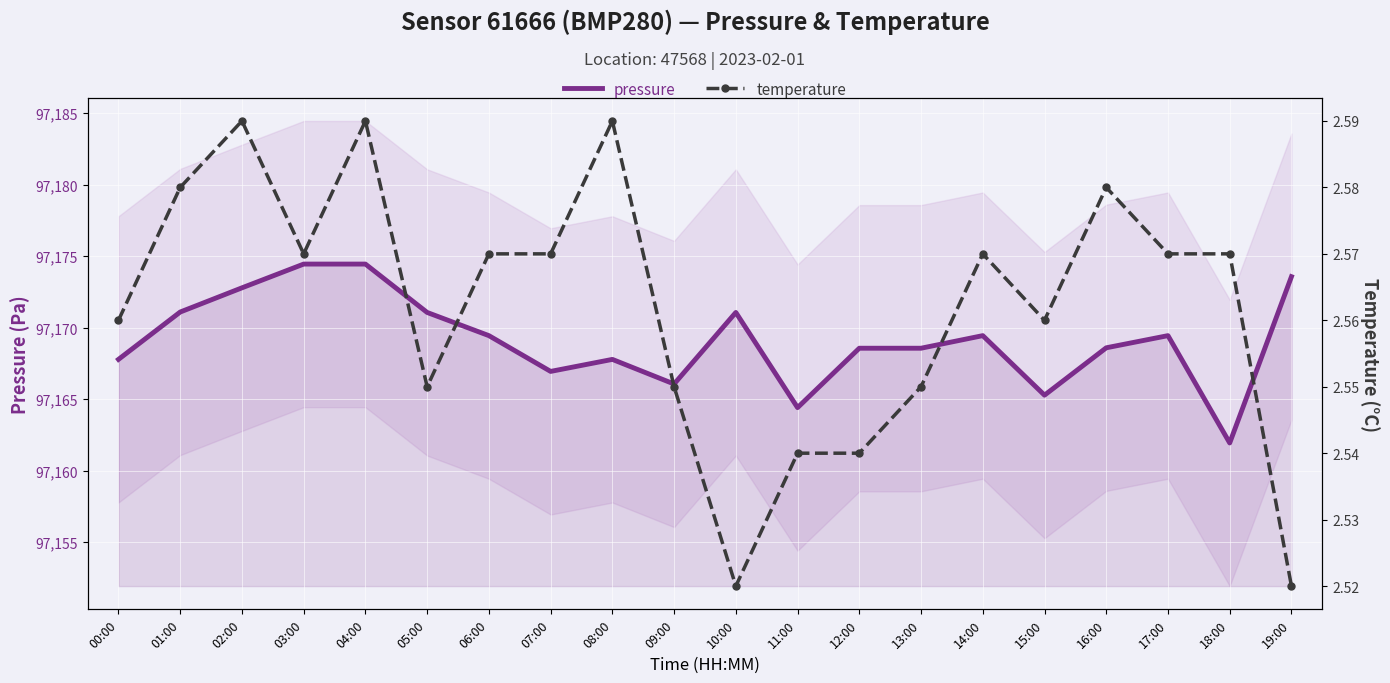

The pressure series shows 153060.3 at 04:00. True or false?

False